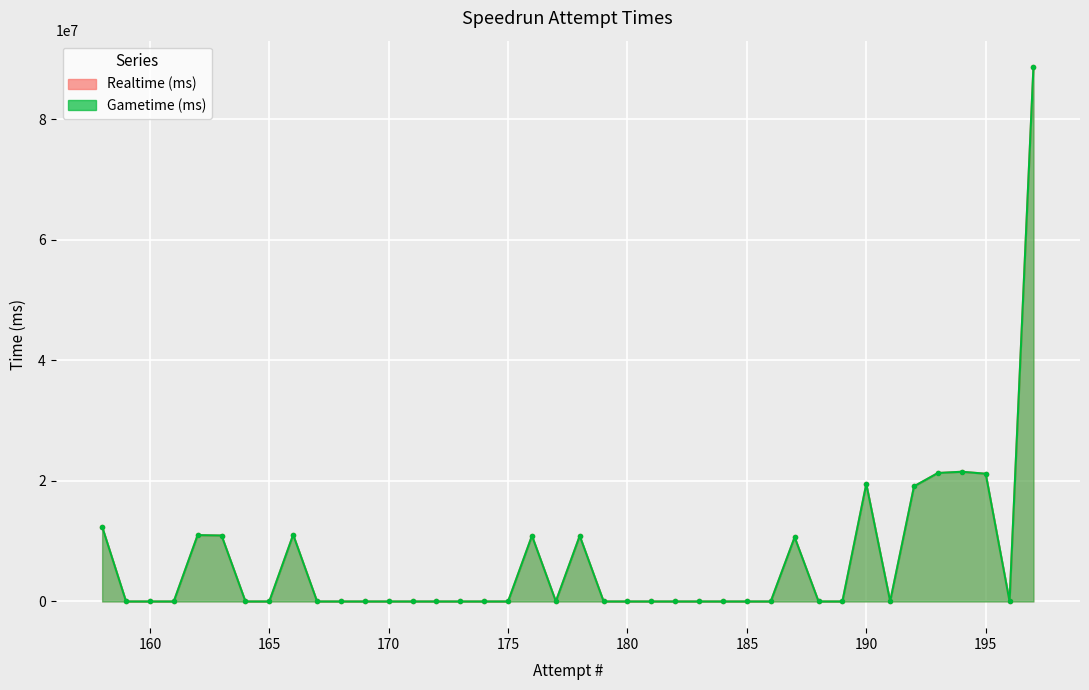

Which series has the largest total across all categories?

Realtime (ms)